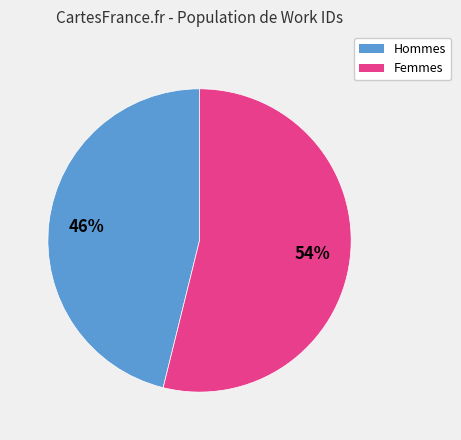

To the nearest percent, what is the average slice percentage?

50%